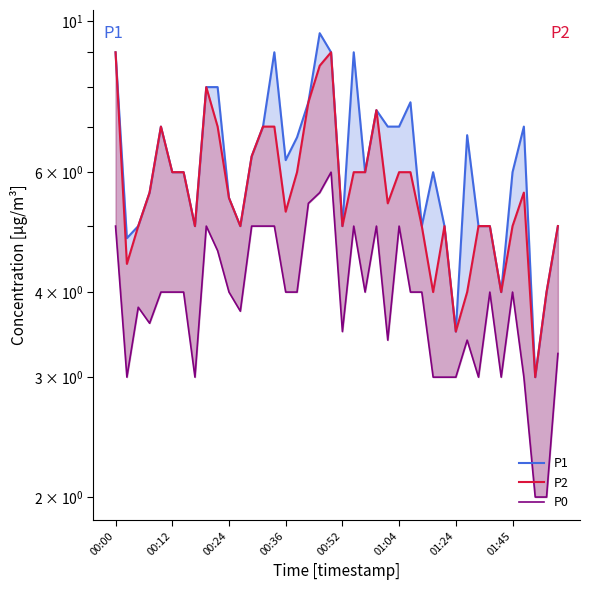

What is the maximum value for P1?

9.6